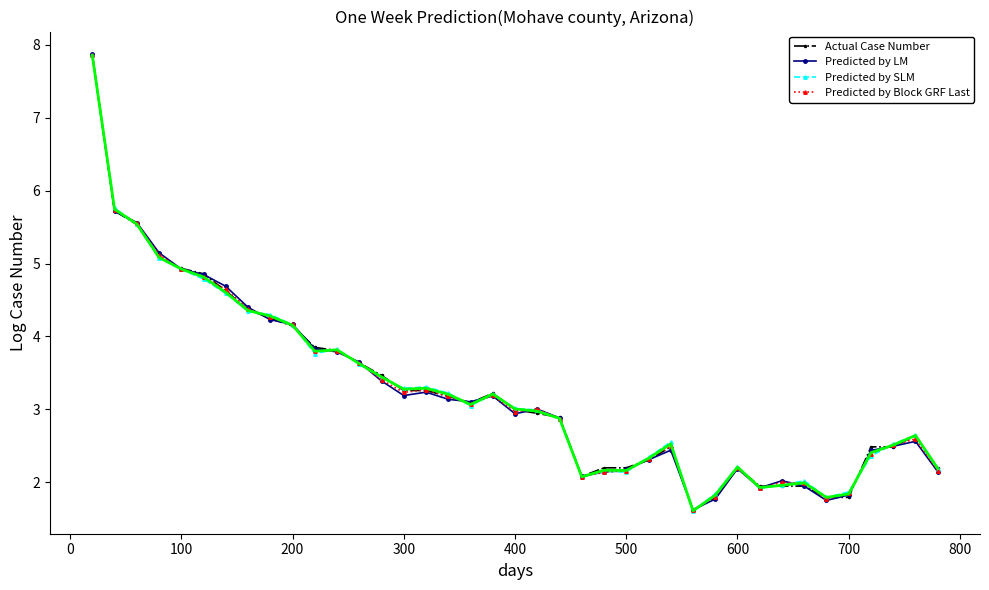

Which series has the widest spread of values?

Predicted by SLM